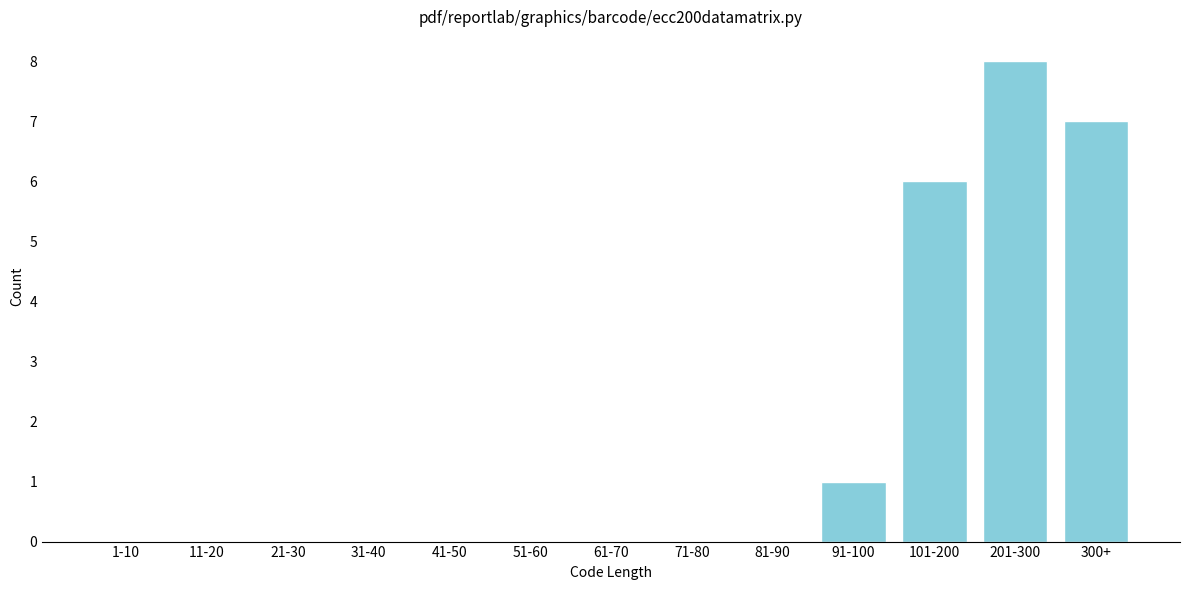

Reading left to right, what are all the values shown in this chart?

1-10=0	11-20=0	21-30=0	31-40=0	41-50=0	51-60=0	61-70=0	71-80=0	81-90=0	91-100=1	101-200=6	201-300=8	300+=7